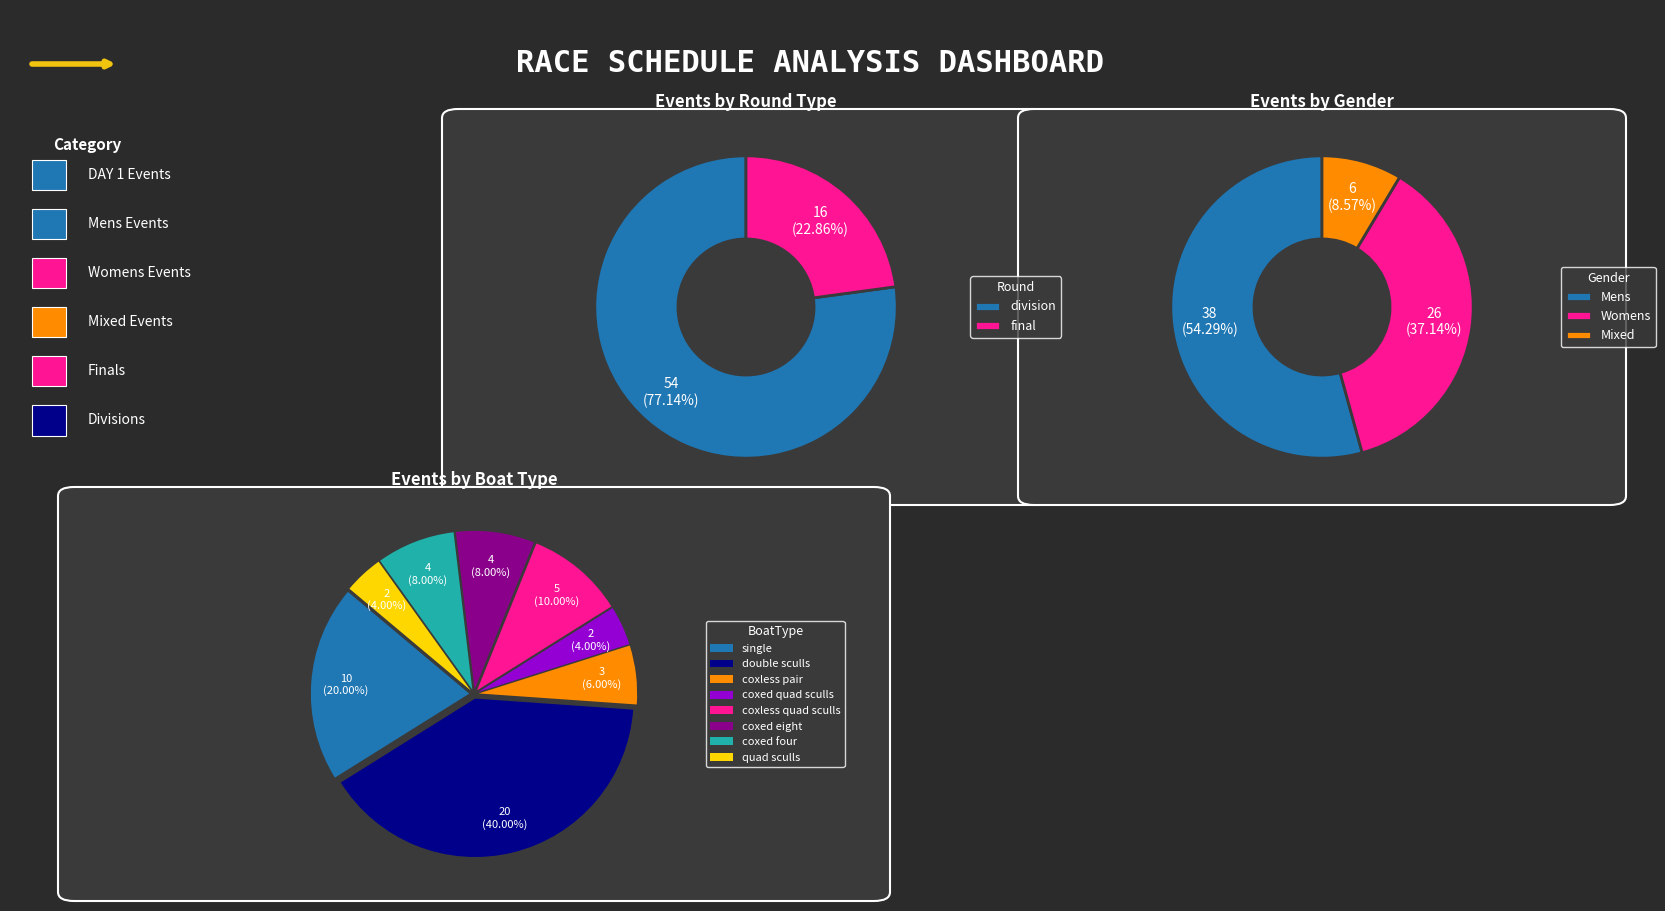

Combined, do final and final account for over 50%?

No